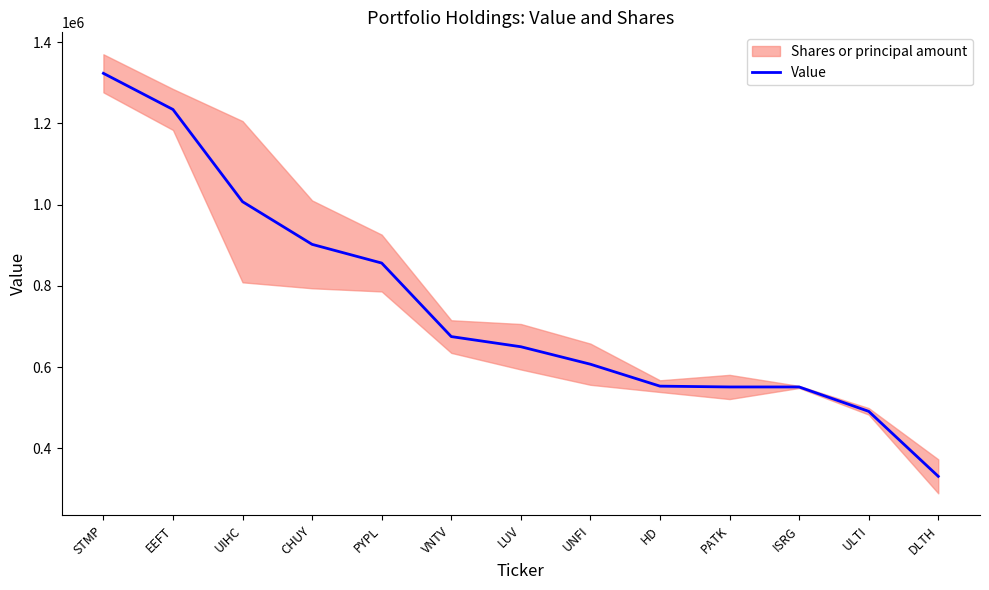

Reading left to right, extract all data points from this chart.

1323000	1234000	1007000	902000	856000	675000	650000	607000	553000	551000	551000	491000	331000